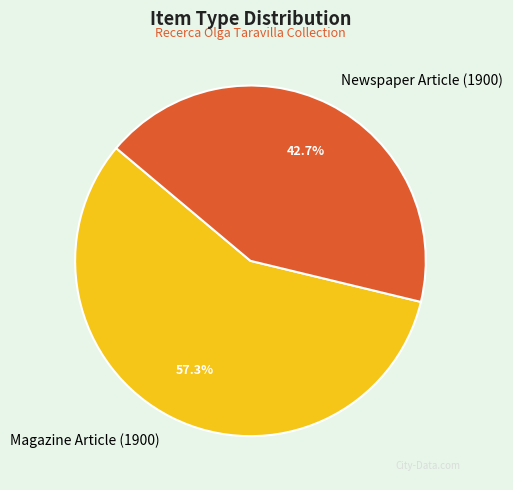

Which has a higher value, Newspaper Article (1900) or Magazine Article (1900)?

Magazine Article (1900)